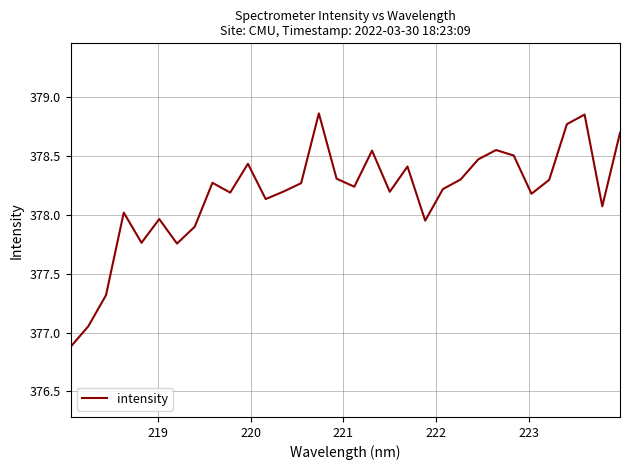

What is the smallest value displayed?

376.9